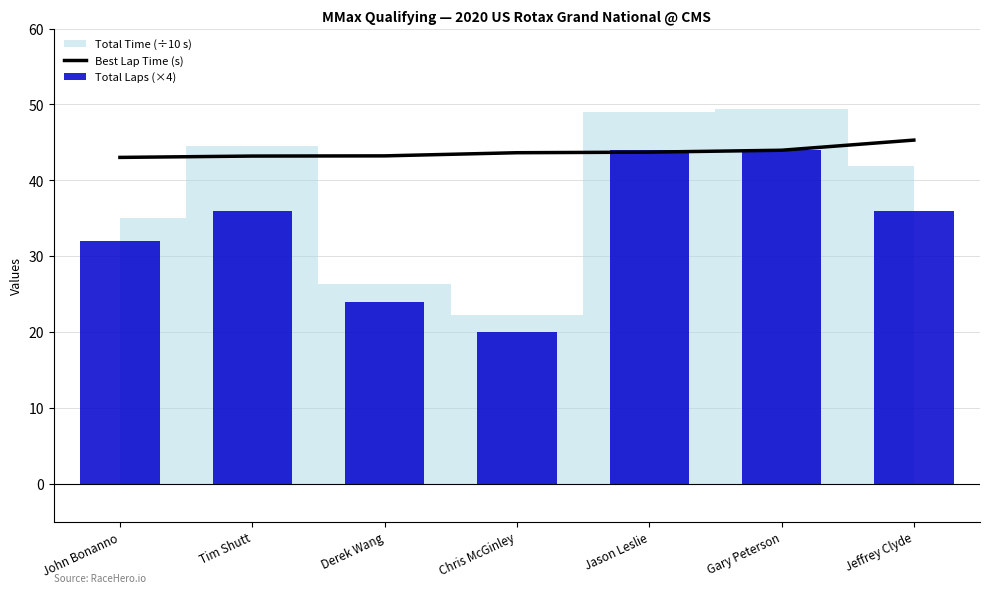

Which category has the lowest value in the Best Lap Time (s) series?

John Bonanno